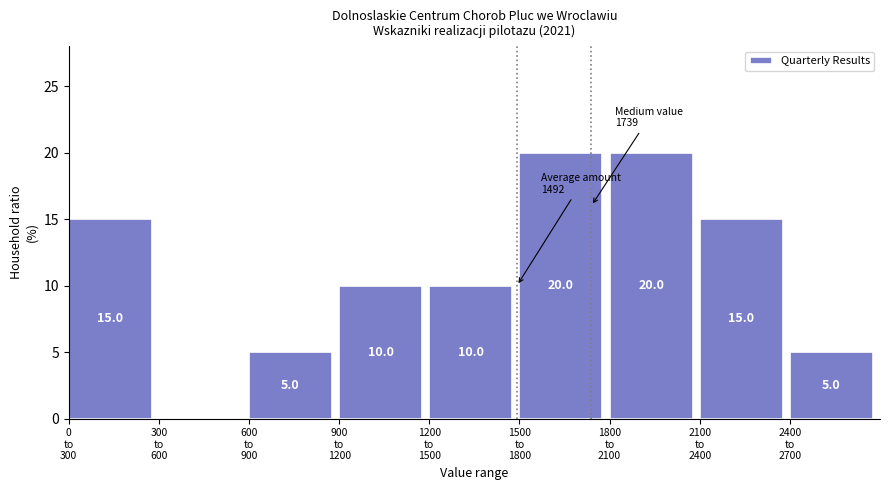

What is the maximum value shown in the chart?

20